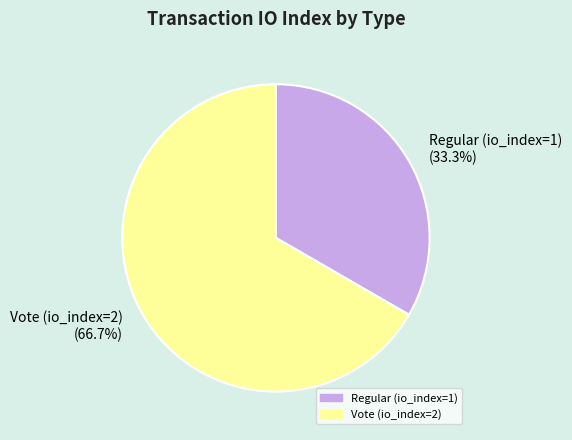

What portion of the pie excludes Regular (io_index=1)?

66.7%